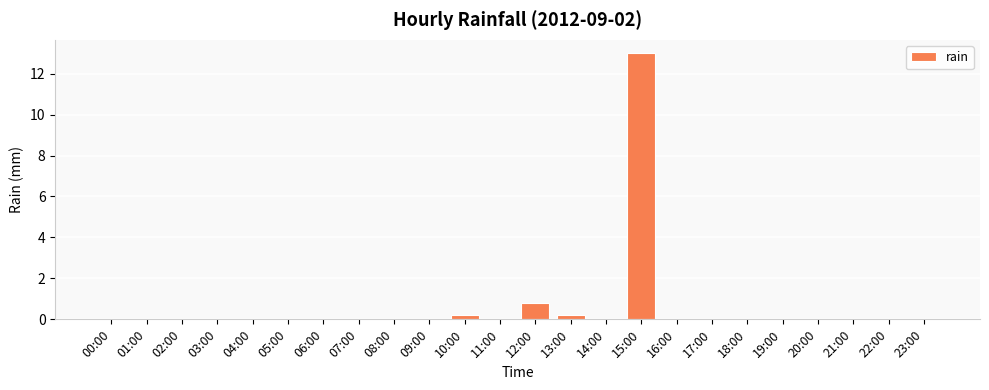

What is the sum of all values?

14.2